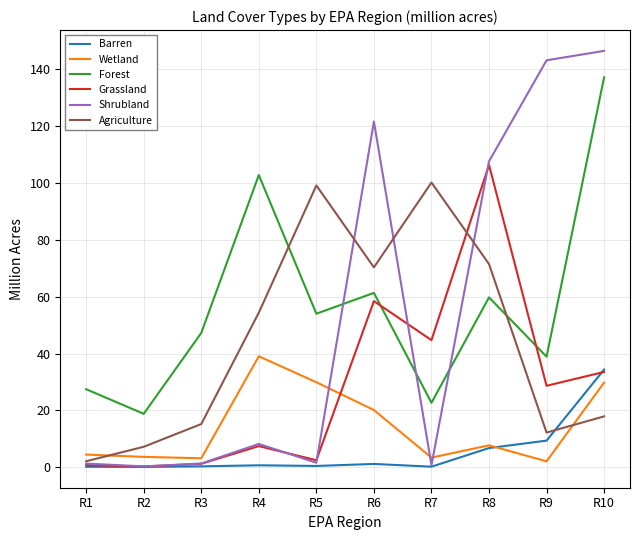

What is the sum of the Forest values at R6 and R2?

80.1